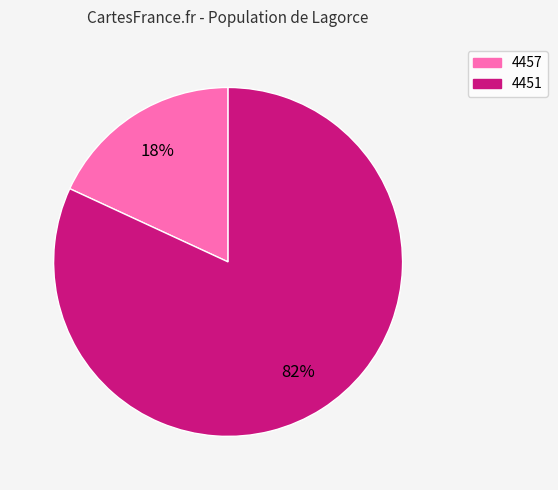

To the nearest percent, what portion does 4451 represent?

82%